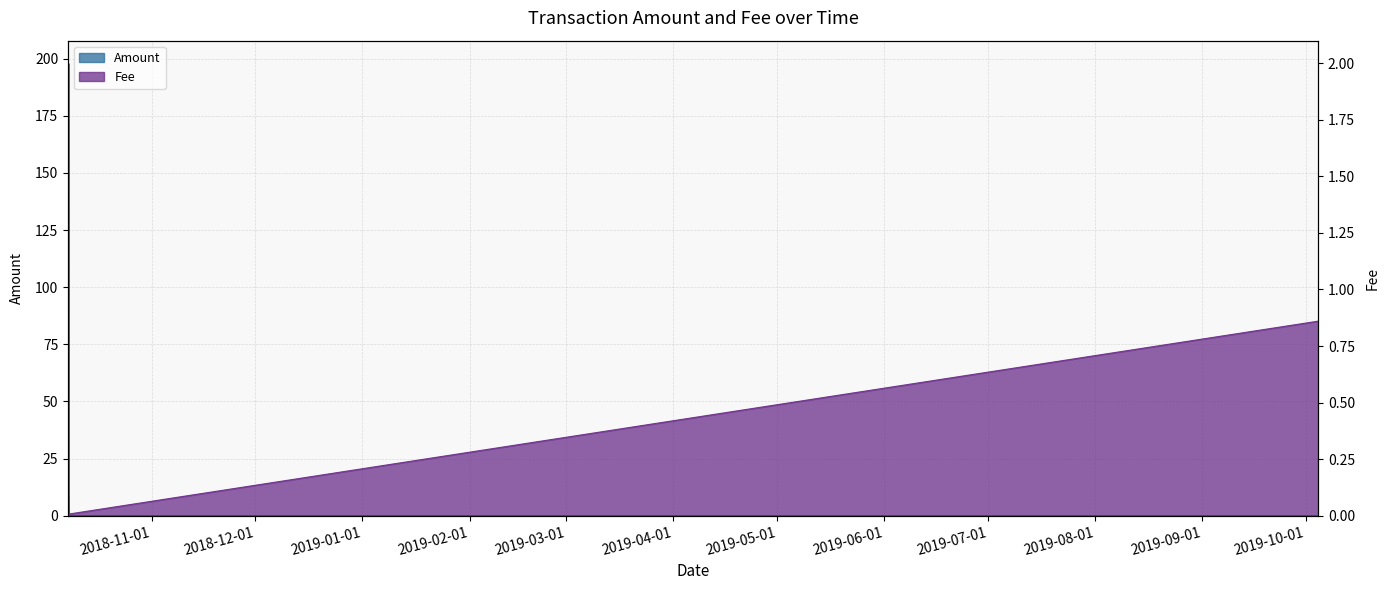

At which label does Amount reach its minimum?

2018-10-07 21:17:08